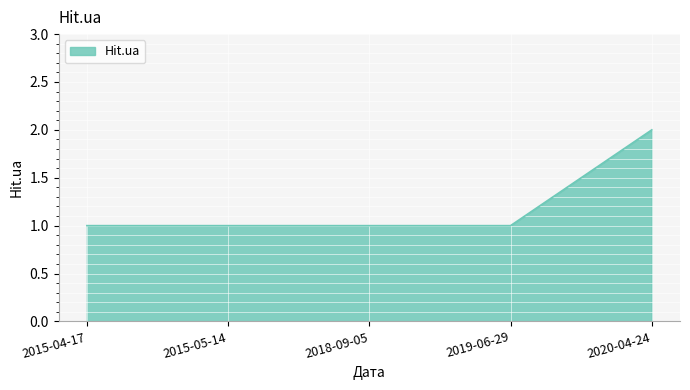

What is the change in value from 2019-06-29 to 2020-04-24?

+1